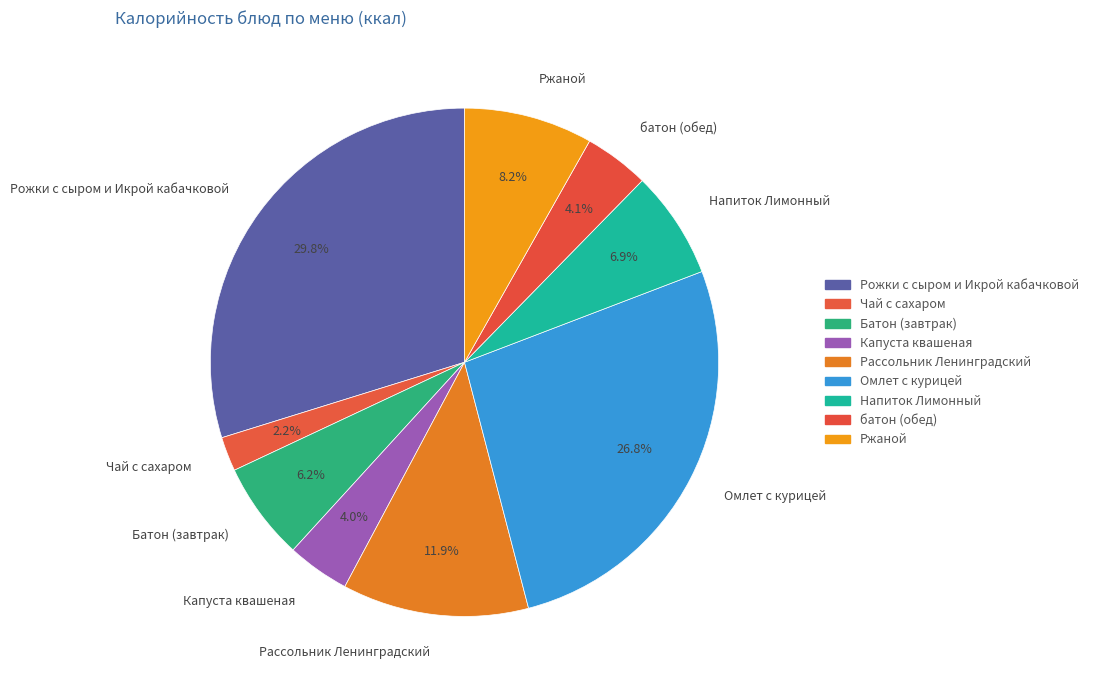

To the nearest percent, what is the difference between the Батон (завтрак) and Омлет с курицей slice percentages?

21%